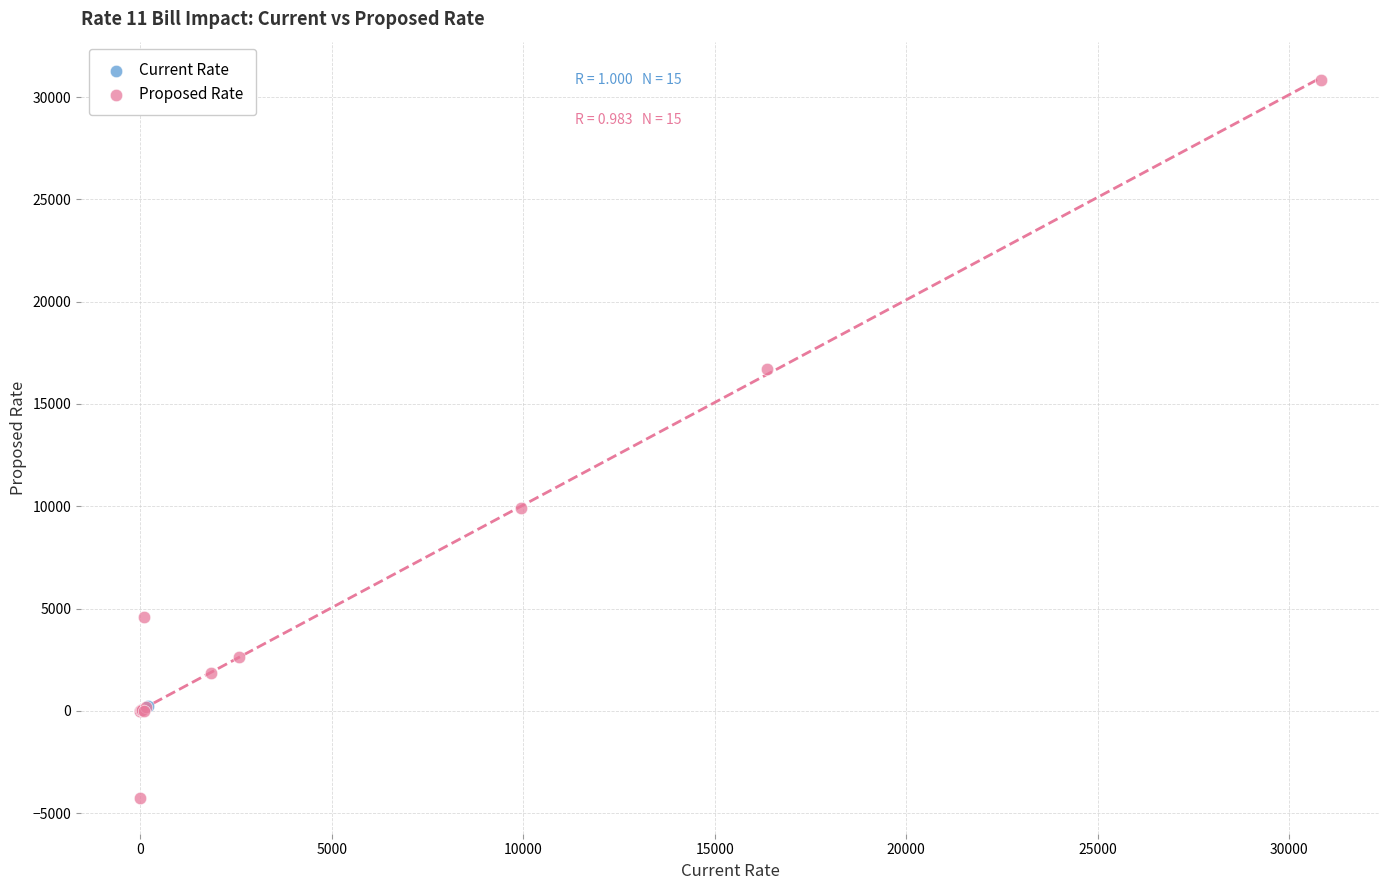

Which series contains the lowest Y value?

Proposed Rate